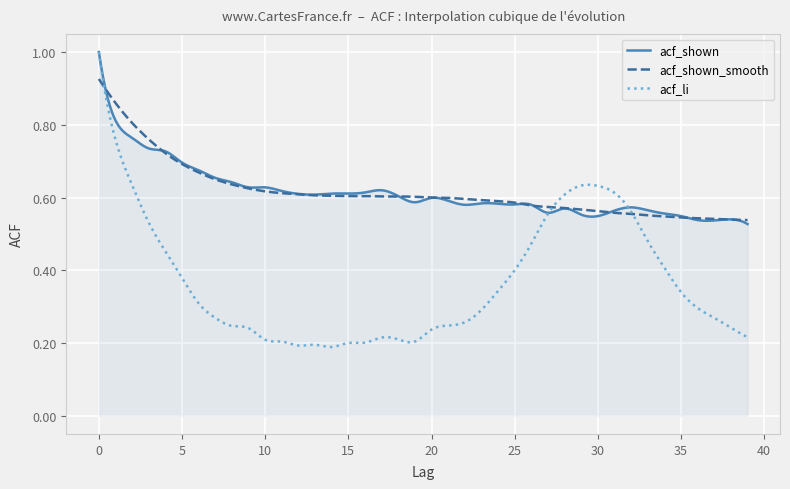

Which series has the largest range (max minus min)?

acf_li